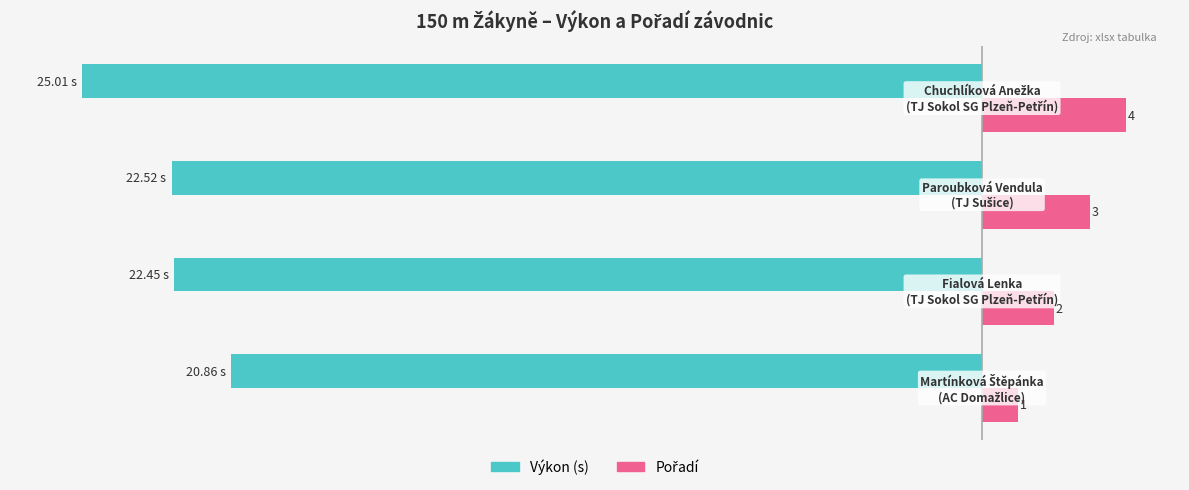

Which series has the widest spread of values?

Výkon (s)